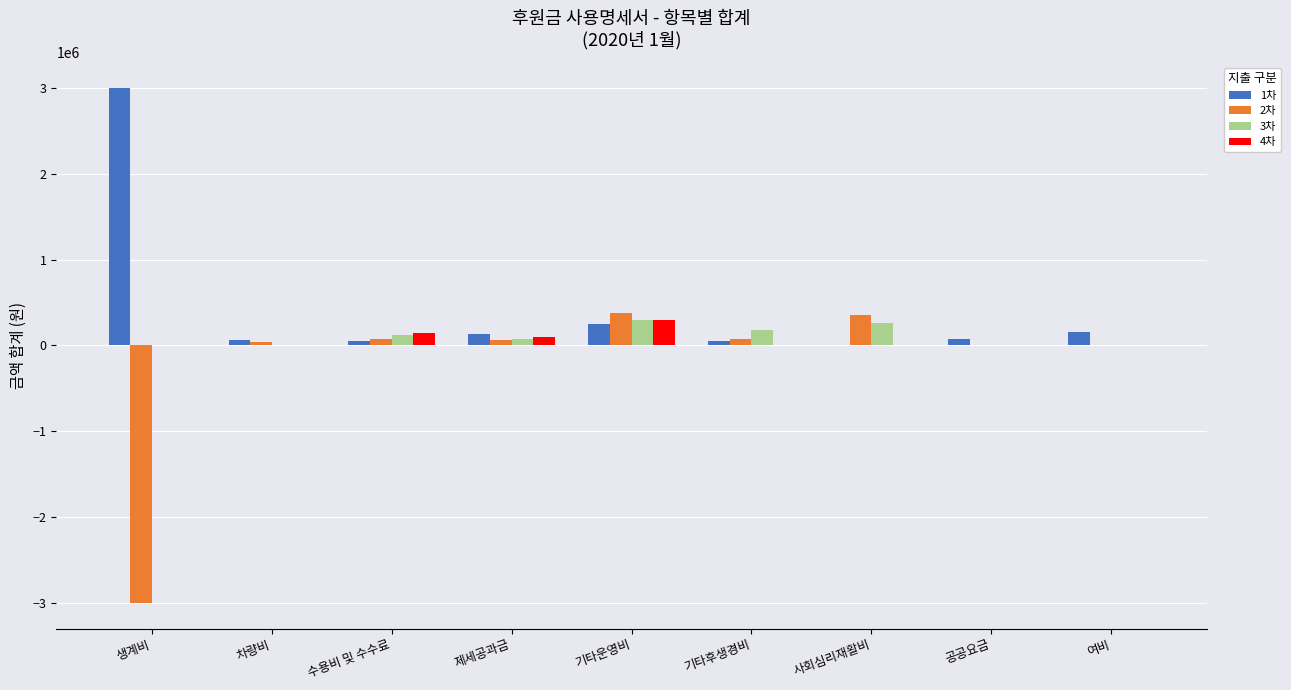

What are all the series names shown in the legend?

1차, 2차, 3차, 4차